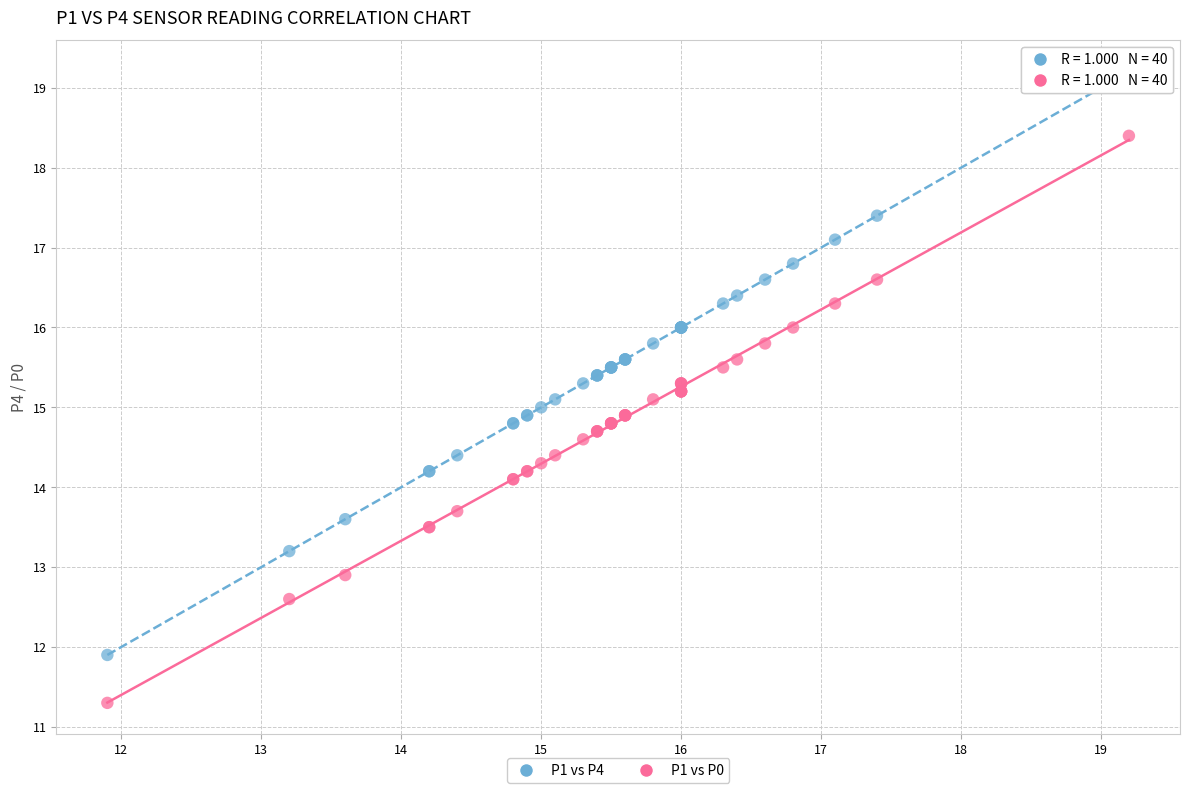

Which series has the largest Y range (max minus min)?

P1 vs P4